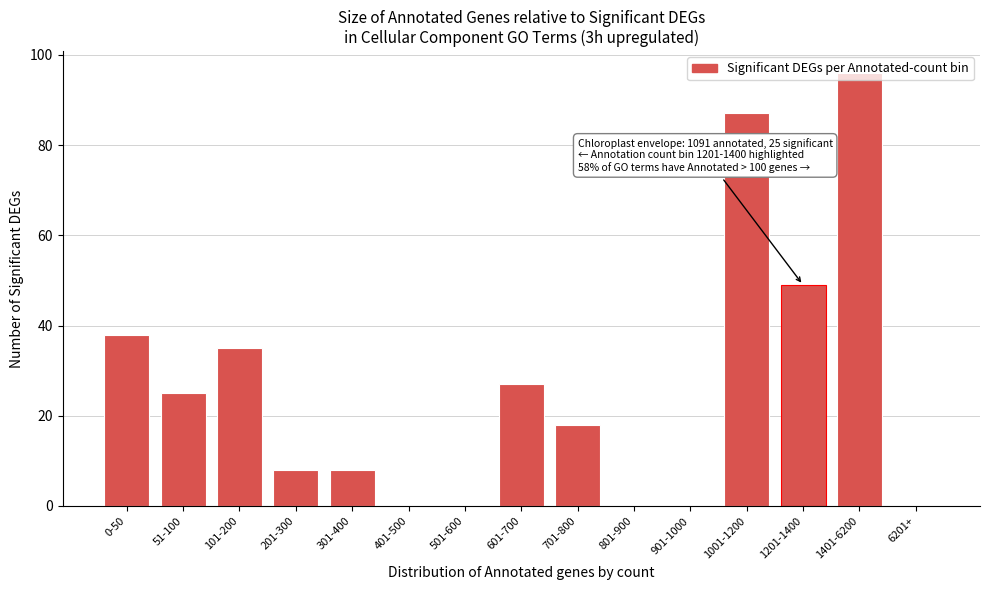

True or false: the data shows -31 at 6201+.

False